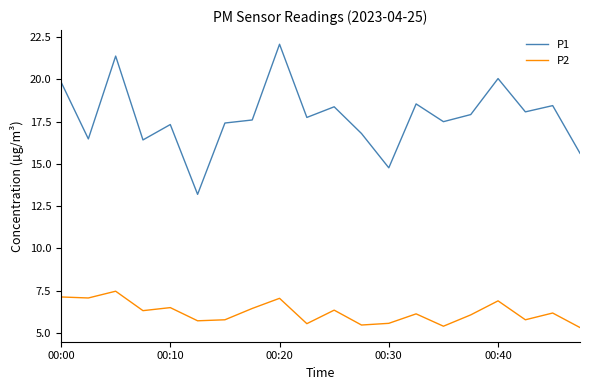

Which series has the largest total across all categories?

P1